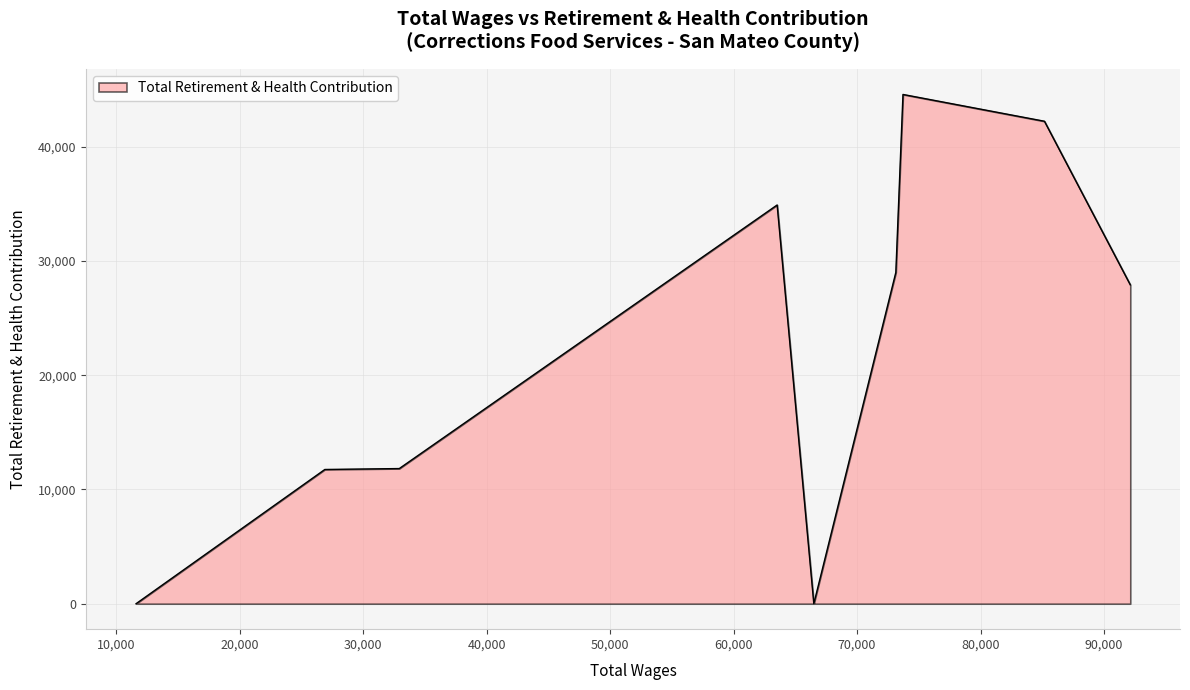

What is the difference between the second highest and second lowest values?

42219